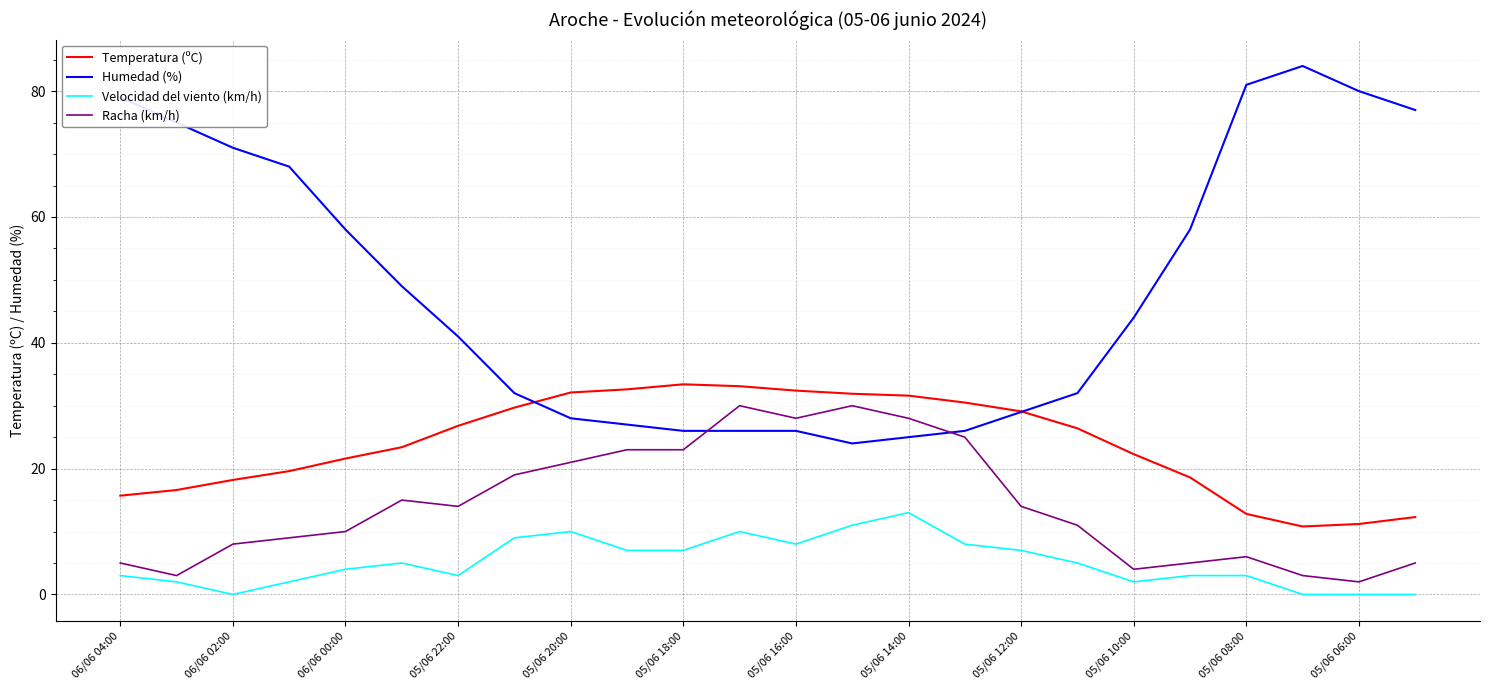

Which series has the largest range (max minus min)?

Humedad (%)